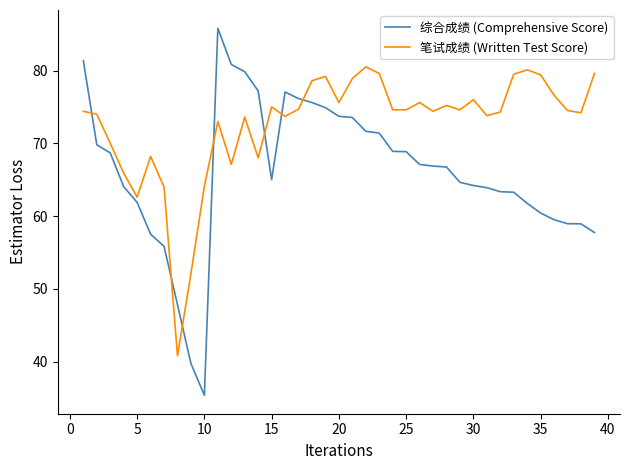

What are all the series names shown in the legend?

综合成绩 (Comprehensive Score), 笔试成绩 (Written Test Score)